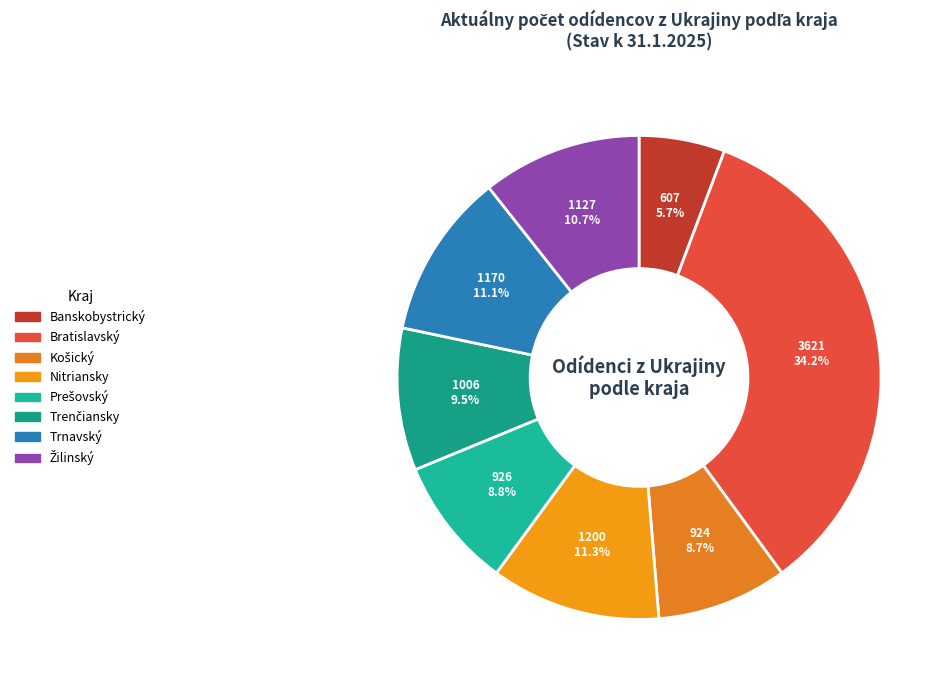

True or false: Trnavský accounts for 2% of the total.

False